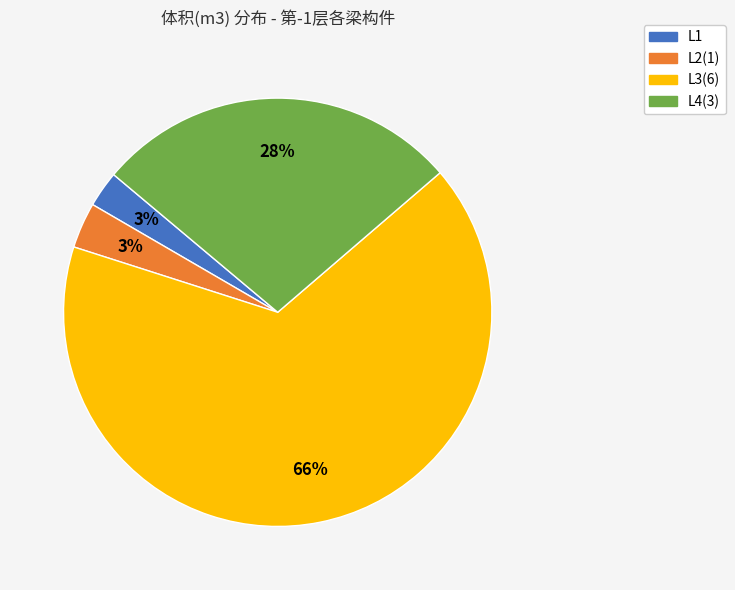

What is the largest slice in the pie chart?

L3(6)